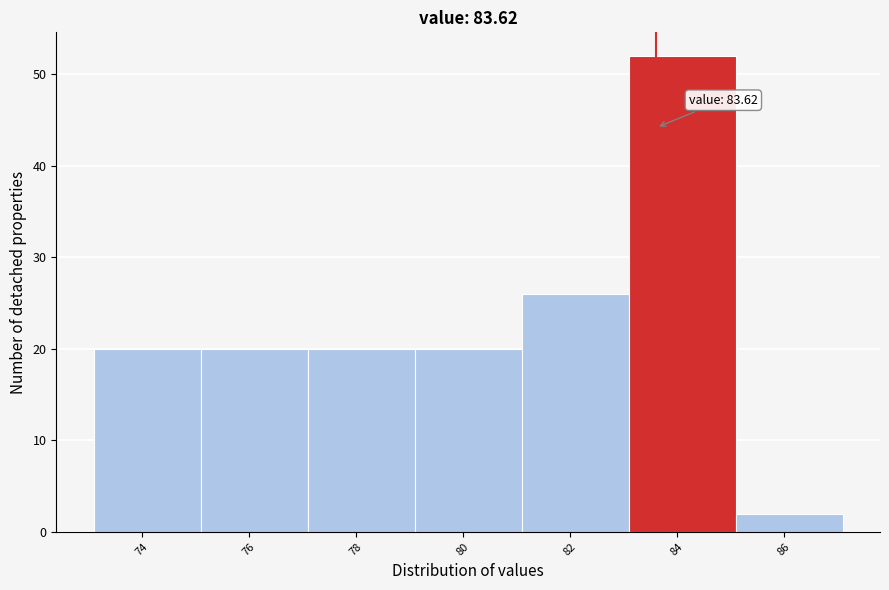

Which range on the x-axis has the tallest bar?

83.1 to 85.1